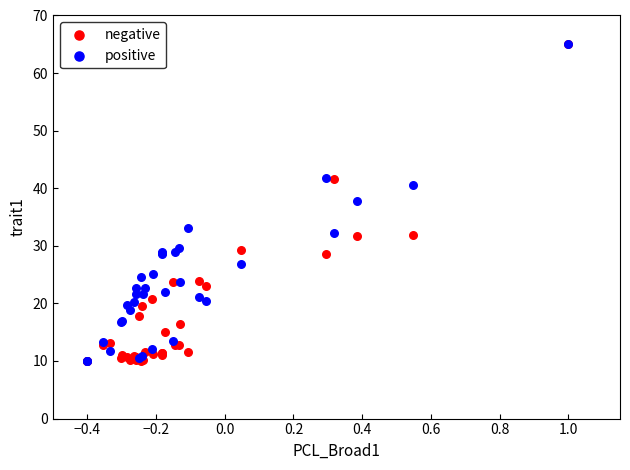

Across all series, what Y value is closest to 37?

37.8